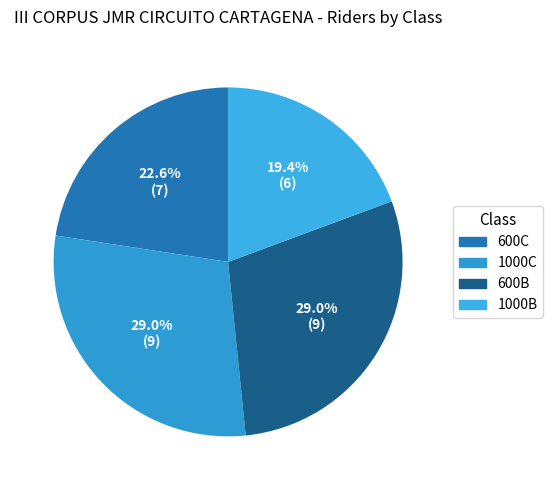

What is the smallest slice in the pie chart?

1000B